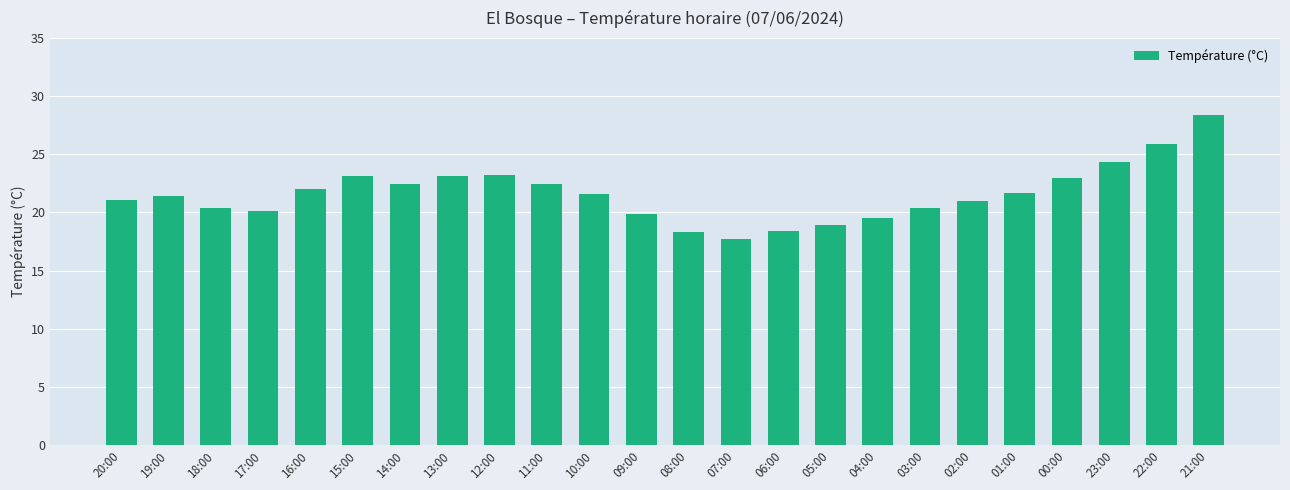

What is the sum of the values at 09:00 and 02:00?

40.9